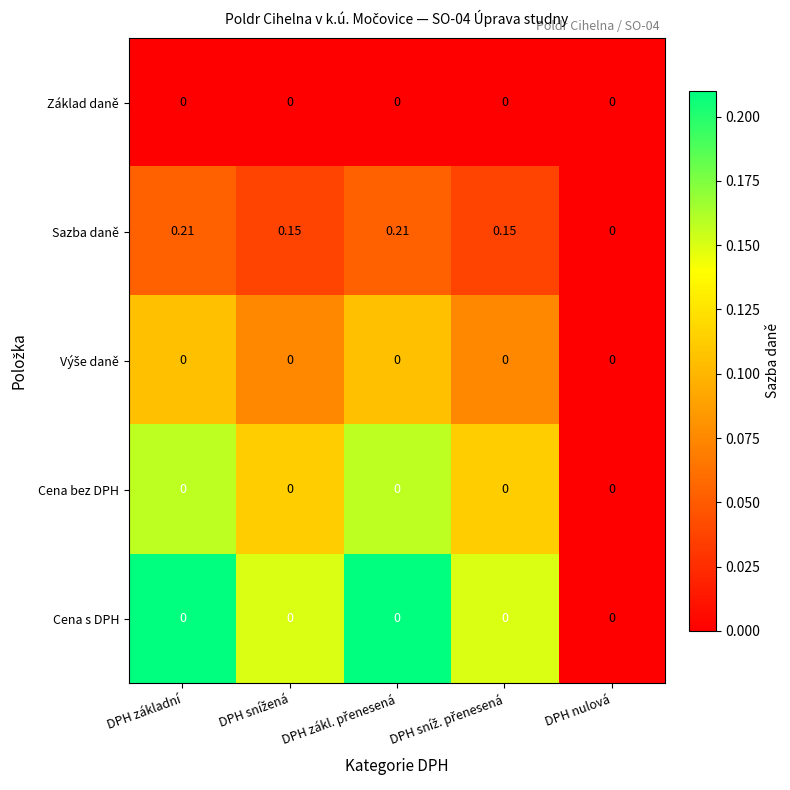

At which label is Sazba daně closest to 0?

DPH nulová